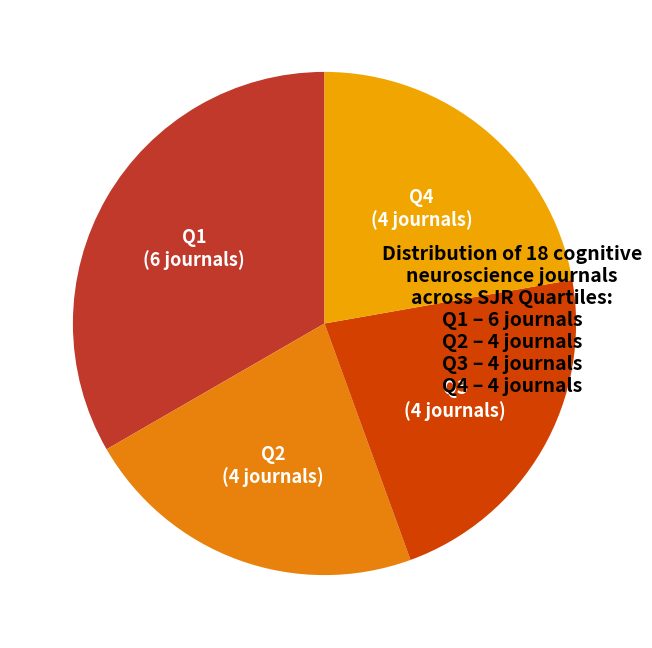

What is the largest slice in the pie chart?

Q1